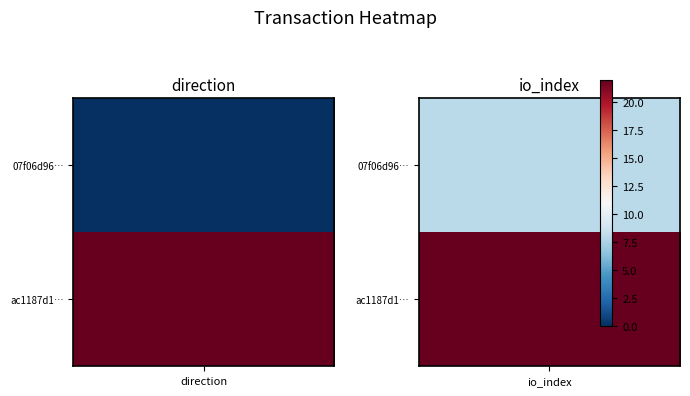

Reading left to right, transcribe all the data shown in this chart.

07f06d96d064b112feaa3f9b8a9ca3292c005ff: -1	8
ac1187d17ad456b8a60d0bf4964f3f5ca22e24a: 1	22